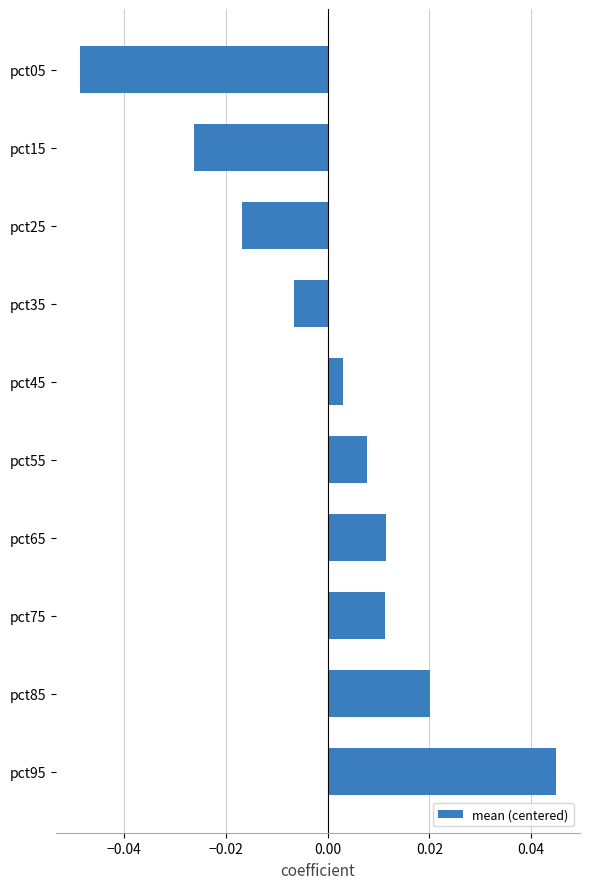

At which label is the value closest to 0?

pct45